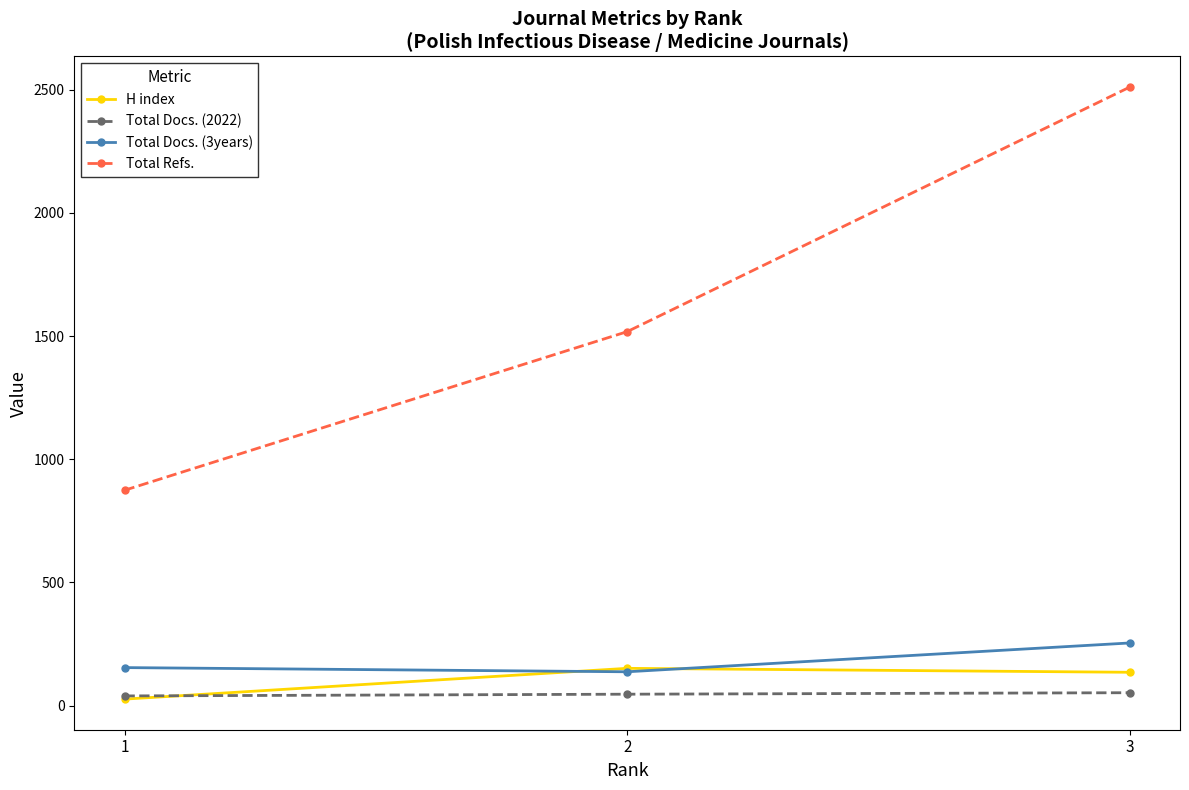

What is the value of the Total Docs. (2022) point at the 1st from the left?

39